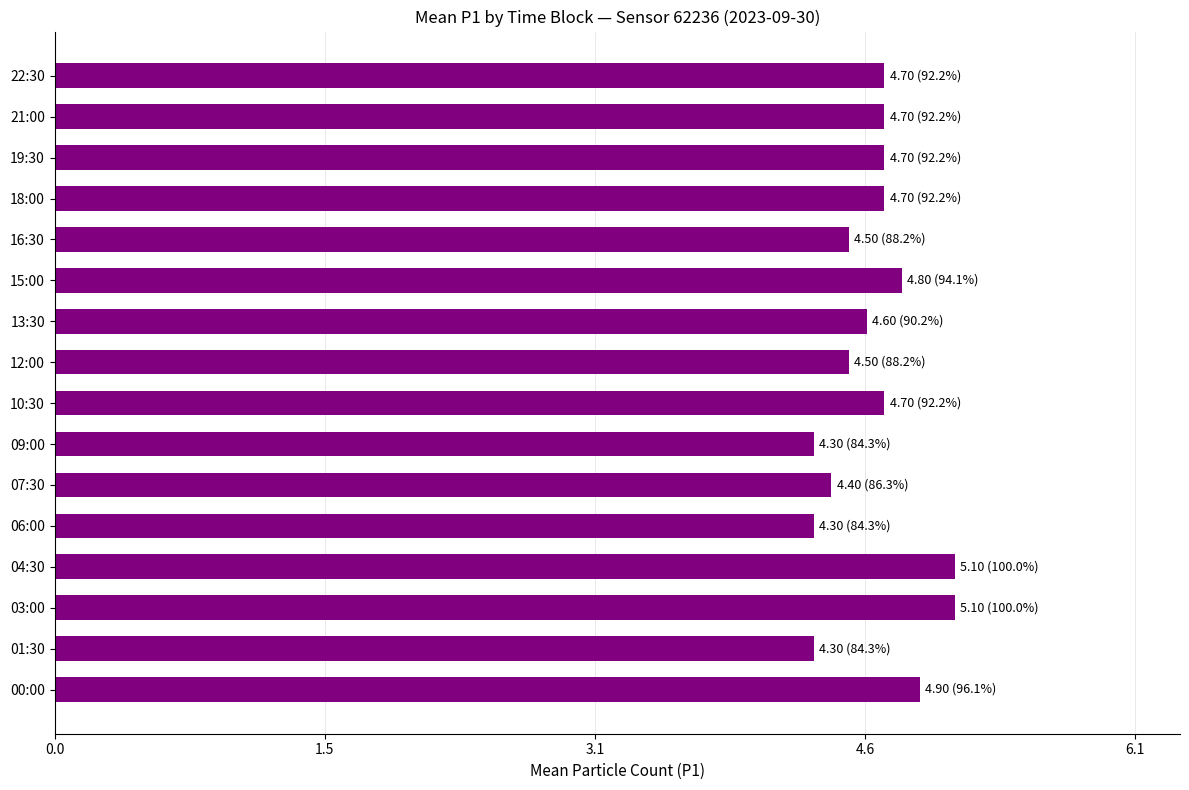

What is the smallest value displayed?

4.3